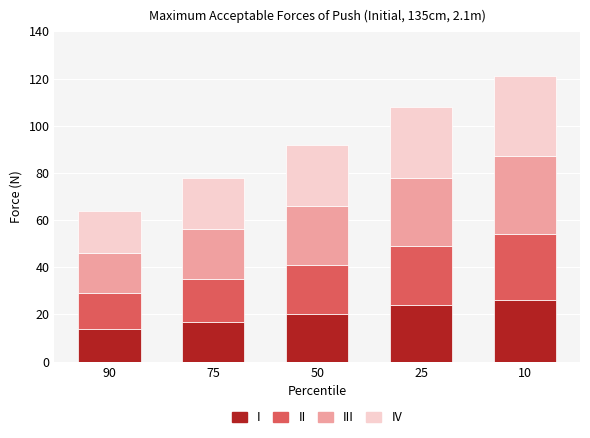

At which category is the sum across all series the highest?

10